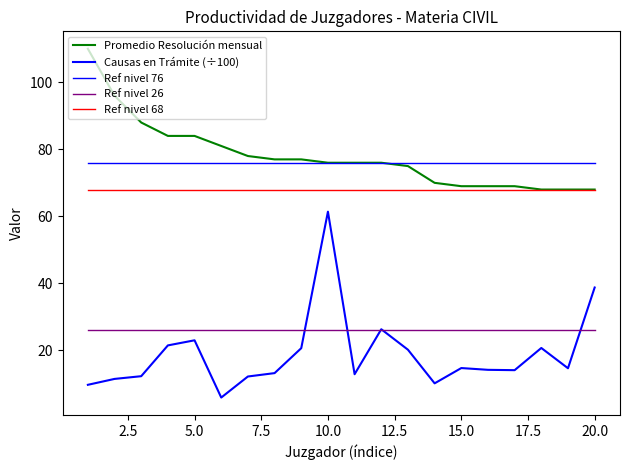

How many lines are shown in the chart?

5